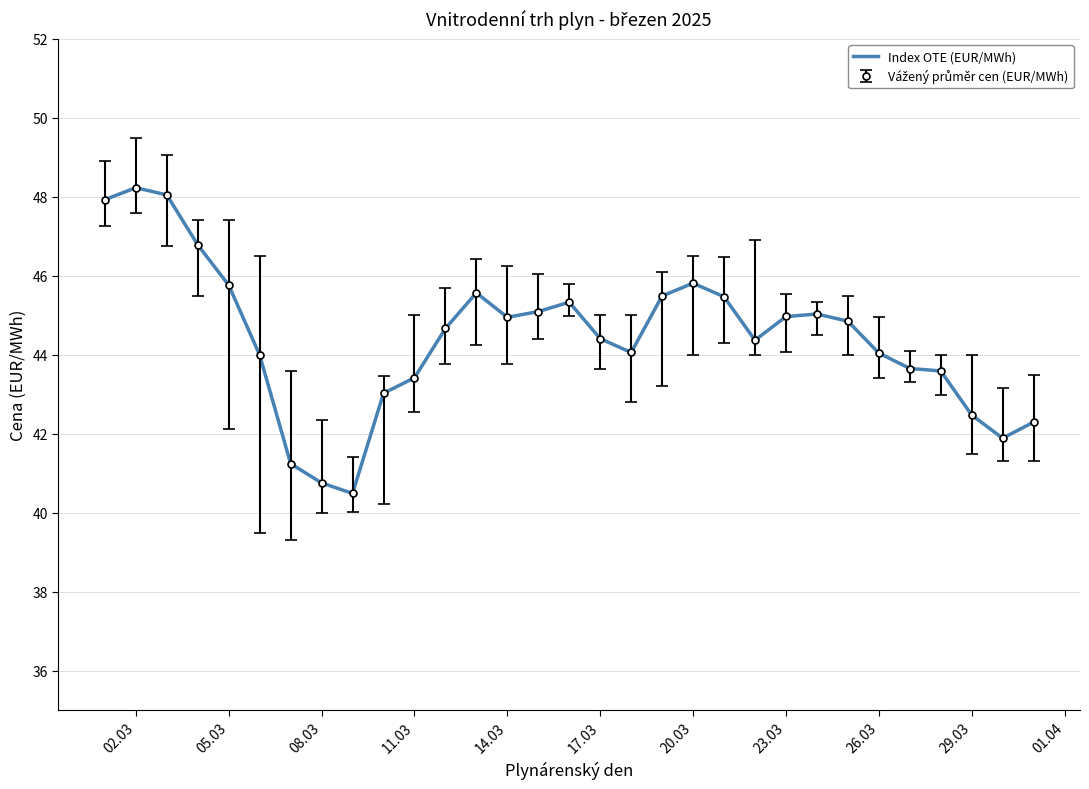

What is the smallest value displayed?

40.5